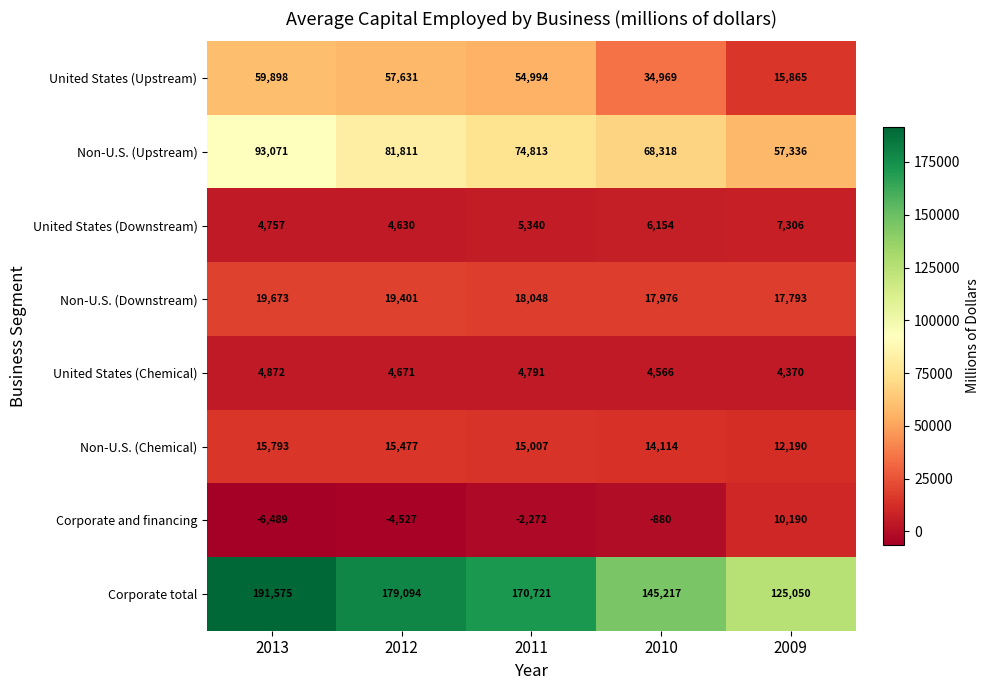

Is it true that Non-U.S. (Chemical) equals 10051 at 2012?

False